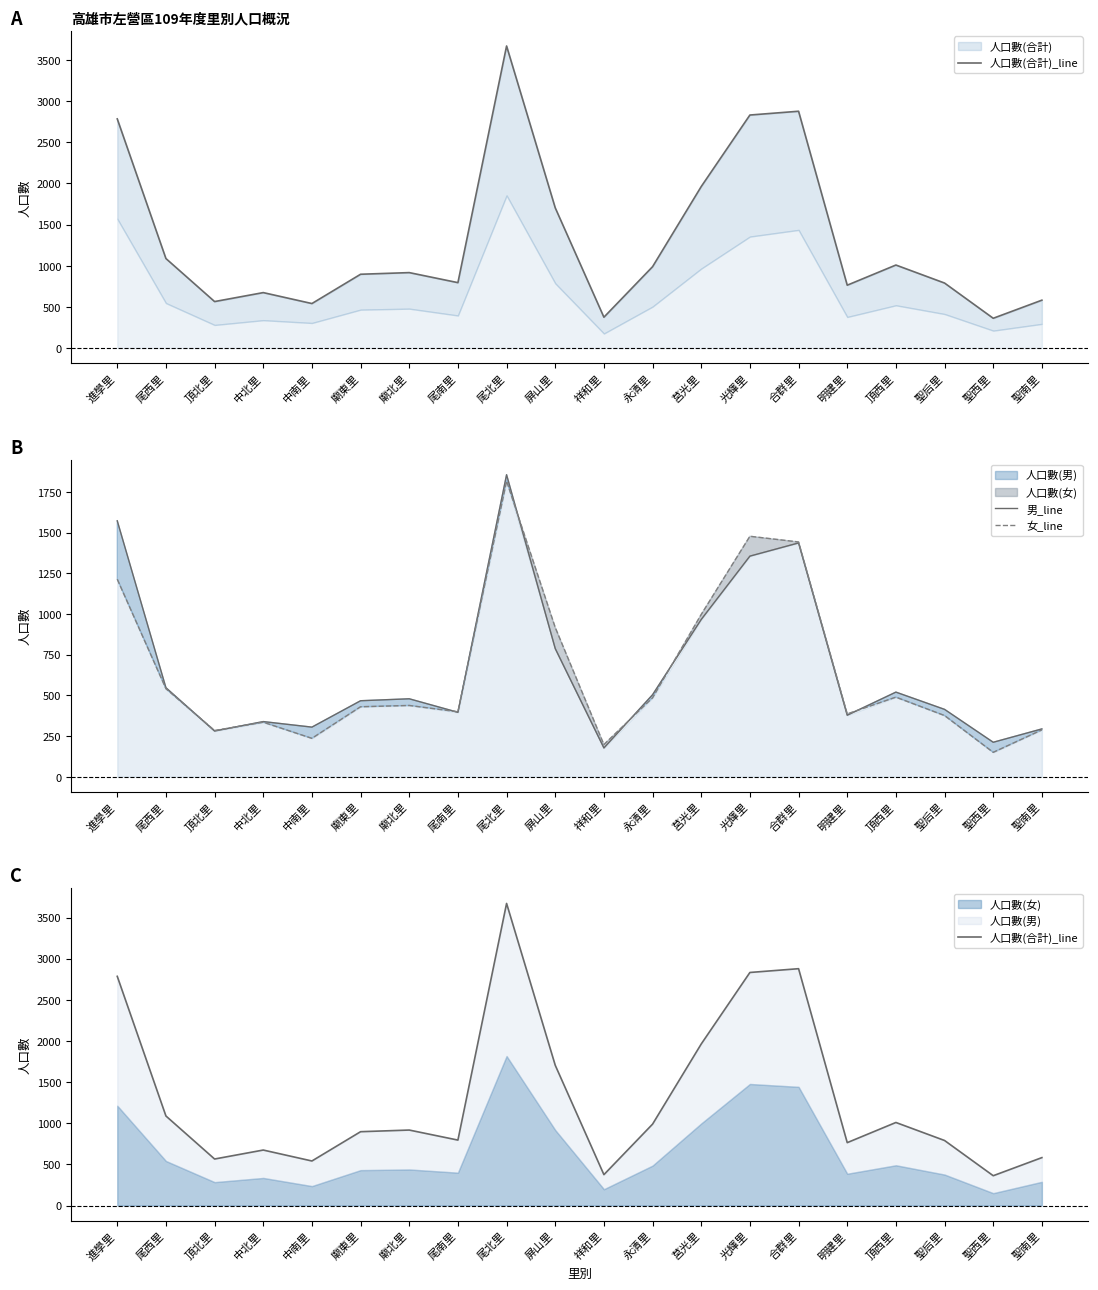

What is the sum of all 男_line values?

13284